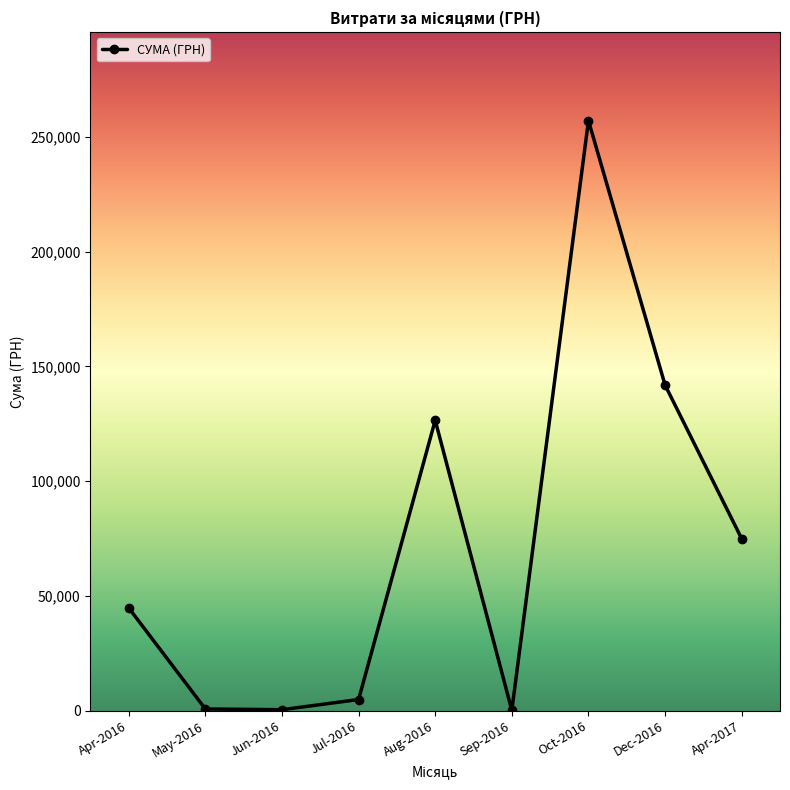

What is the value of the 7th point from the left?

257087.8